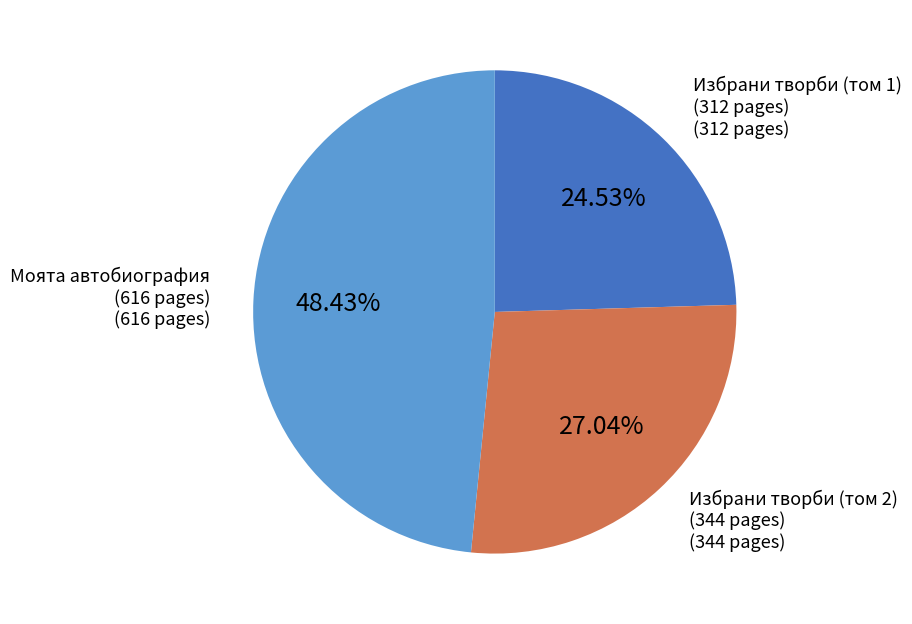

How many slices are in this pie chart?

3